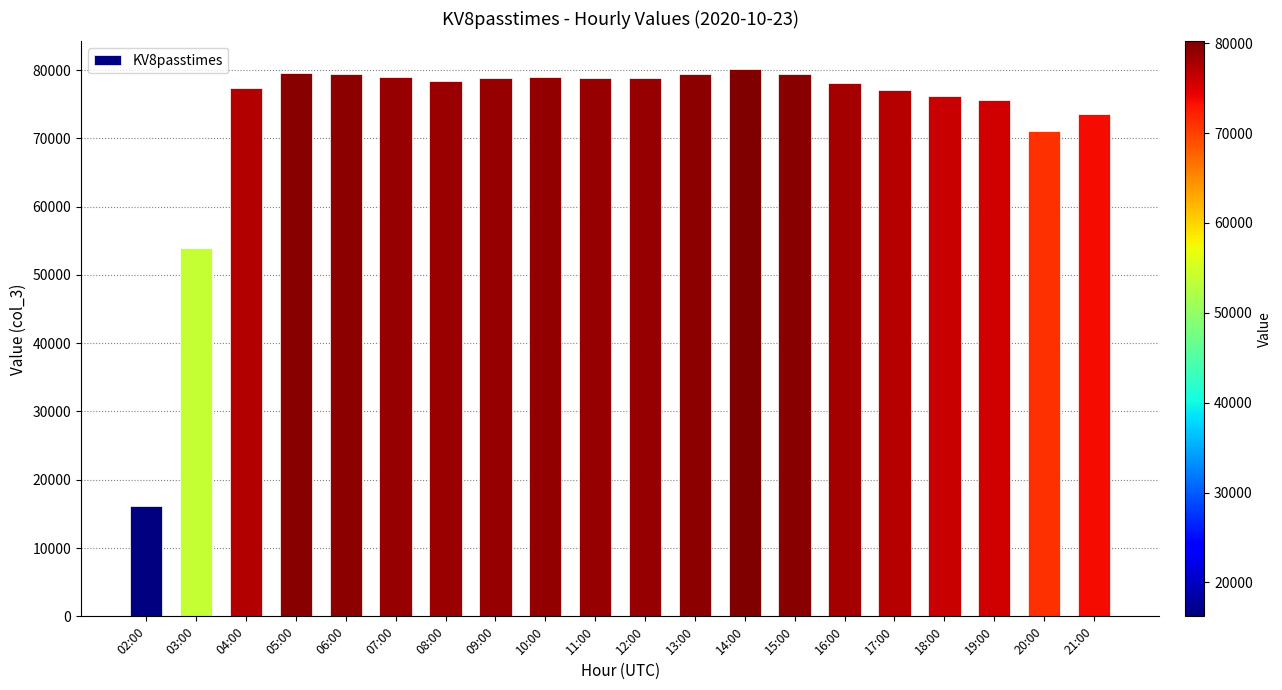

What is the change in value from 05:00 to 20:00?

-8465